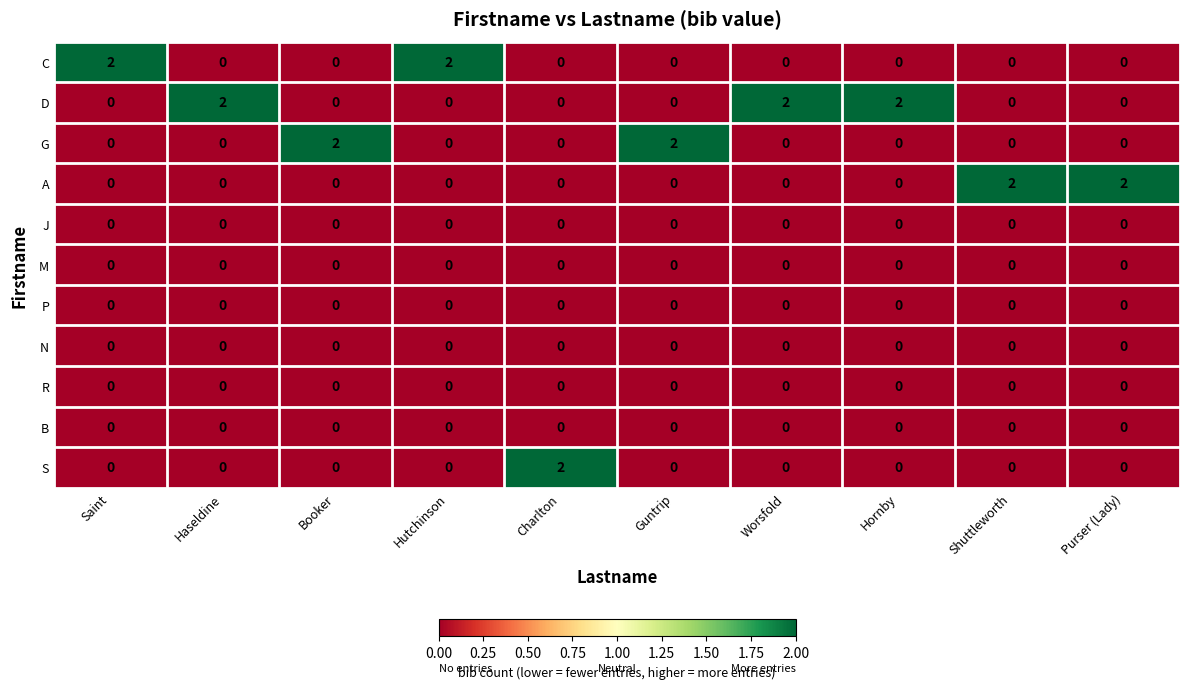

At how many categories does at least one series exceed 1?

10